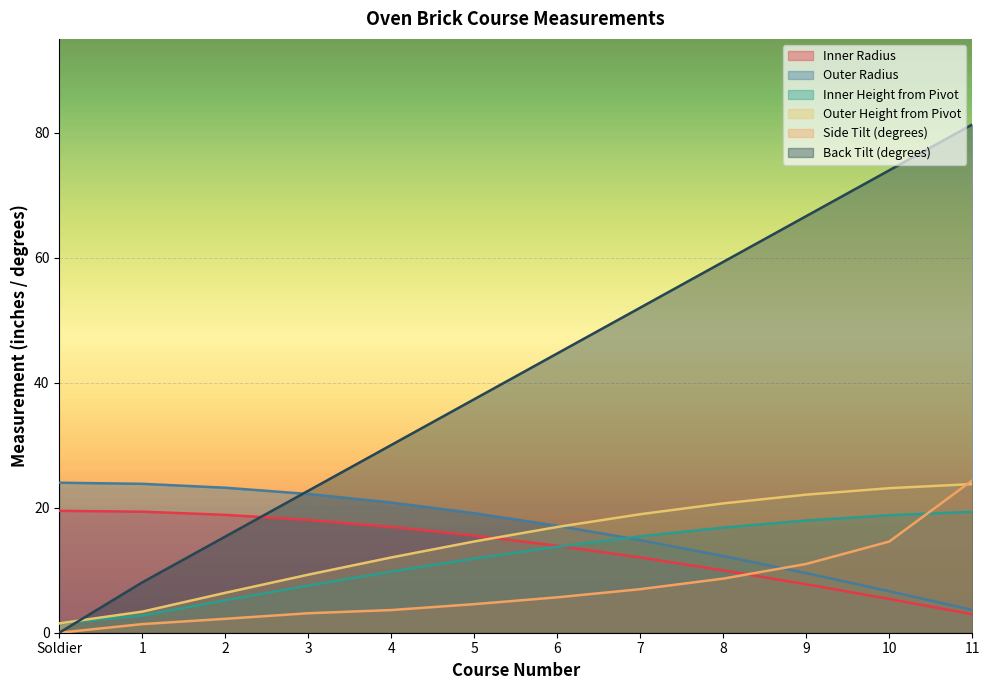

What is the spread (max minus min) of values at 1?

22.4